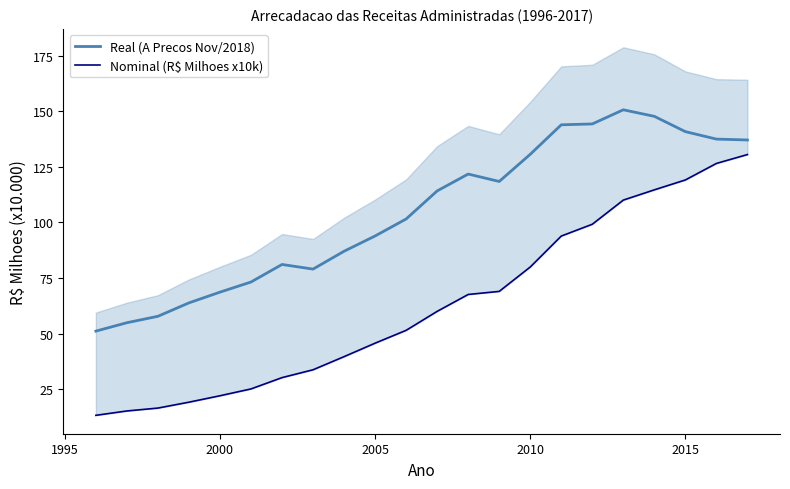

True or false: Real (A Precos Nov/2018) and Nominal (R$ Milhoes x10k) cross at least once.

False